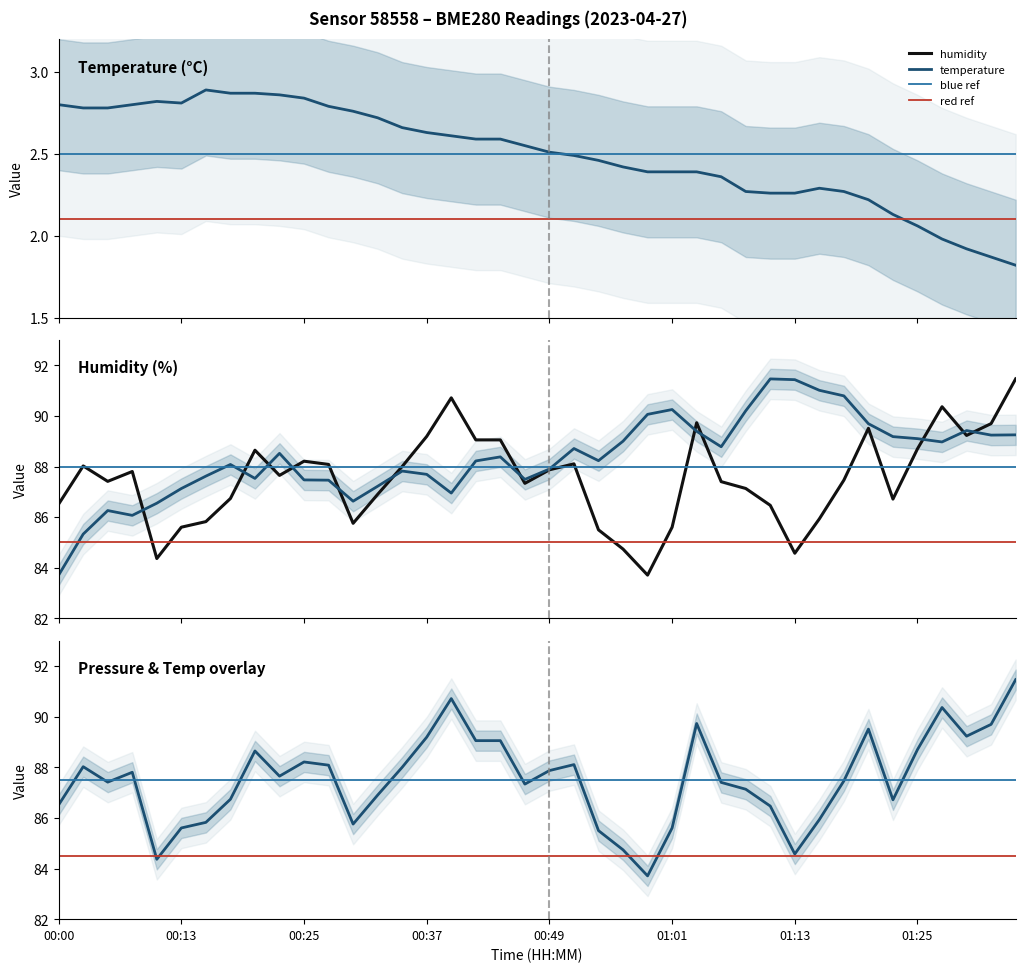

True or false: temperature has a value of 1.9 at 01:33.

True